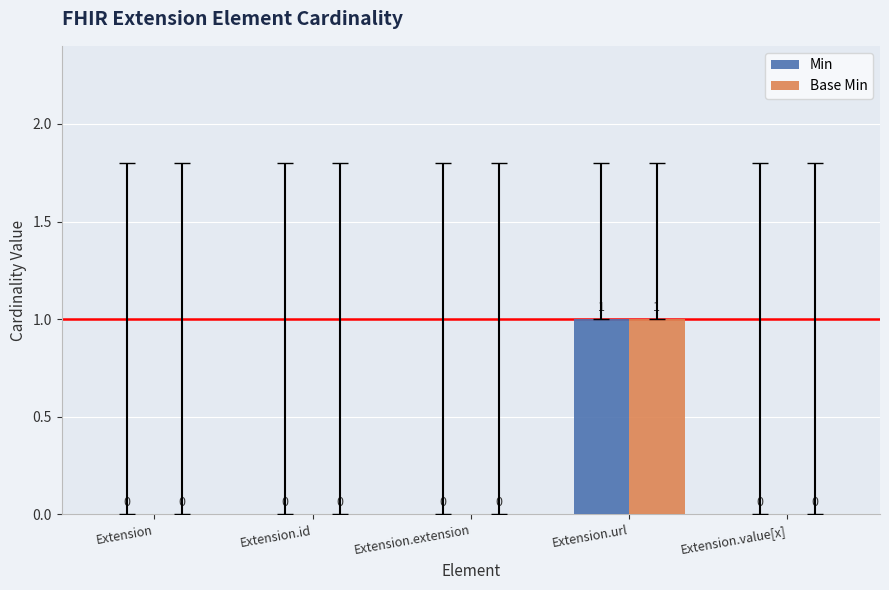

True or false: Min has a value of 1 at Extension.url.

True